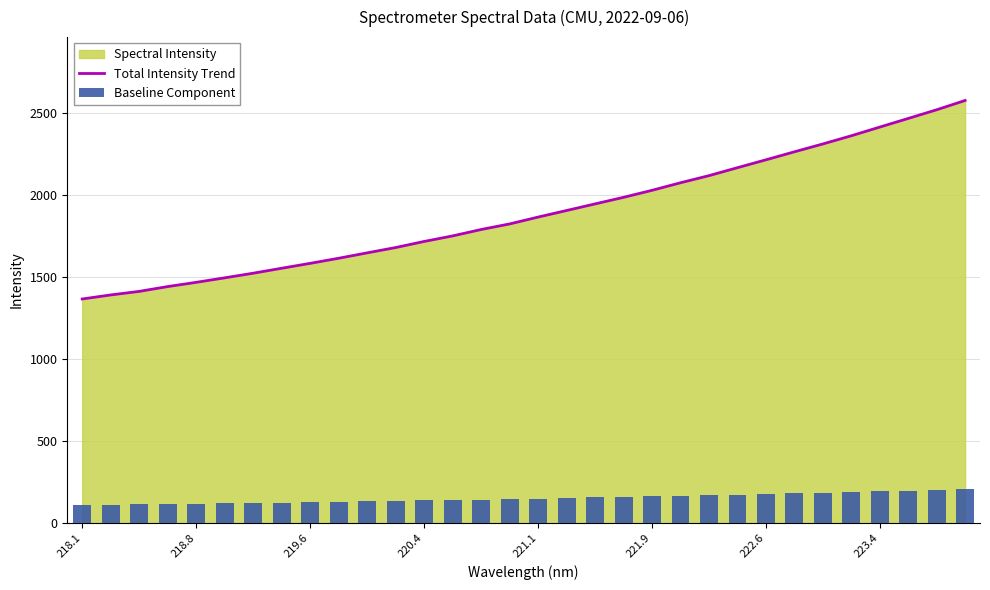

What is the lowest value of the Total Intensity Trend series?

1366.8